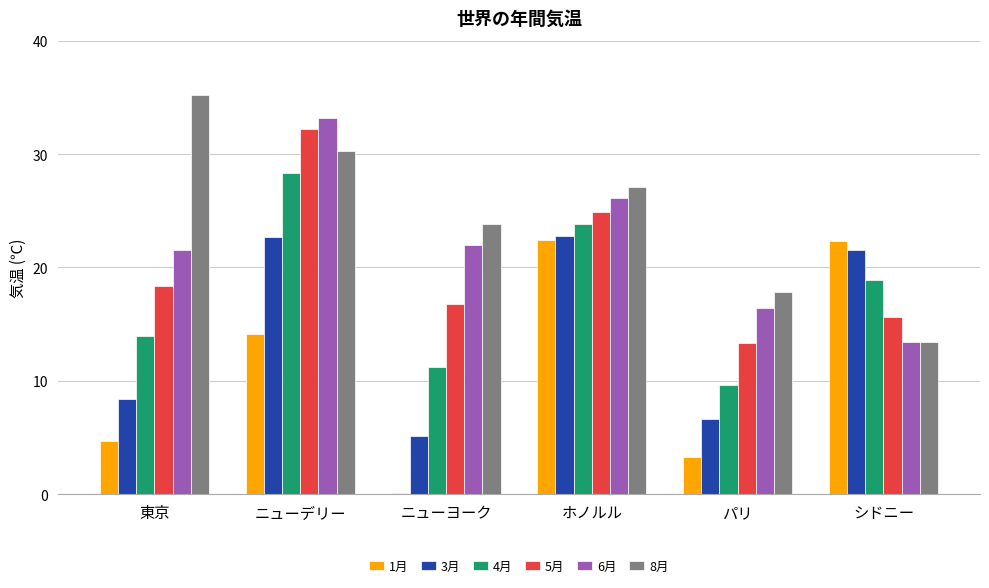

Which label corresponds to the largest value in the chart?

東京